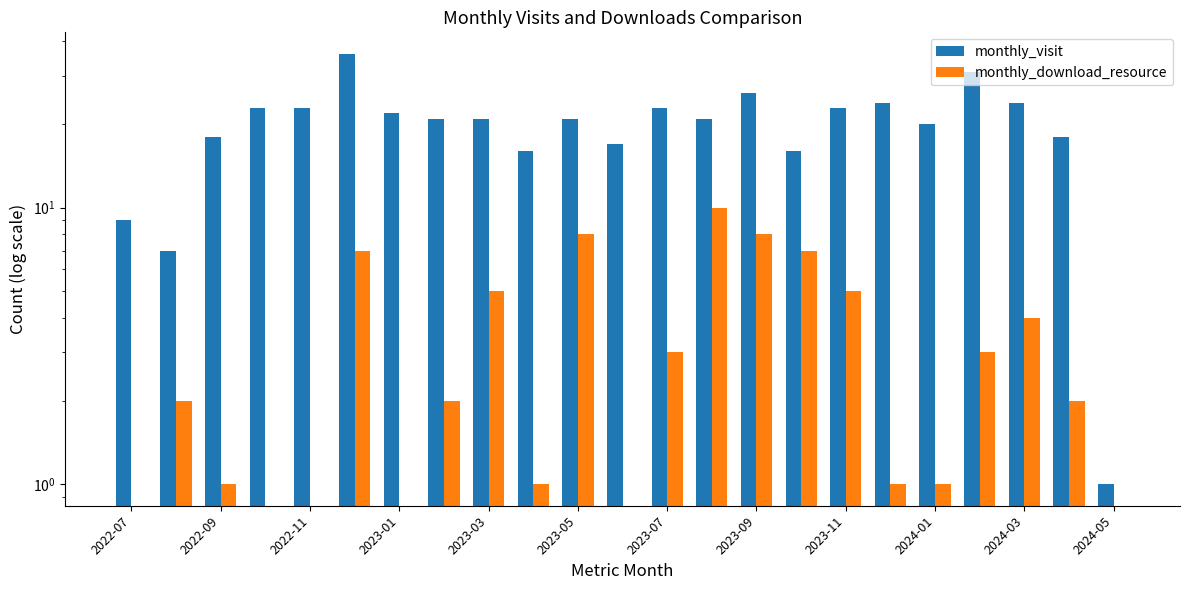

Count the number of data series in this chart.

2